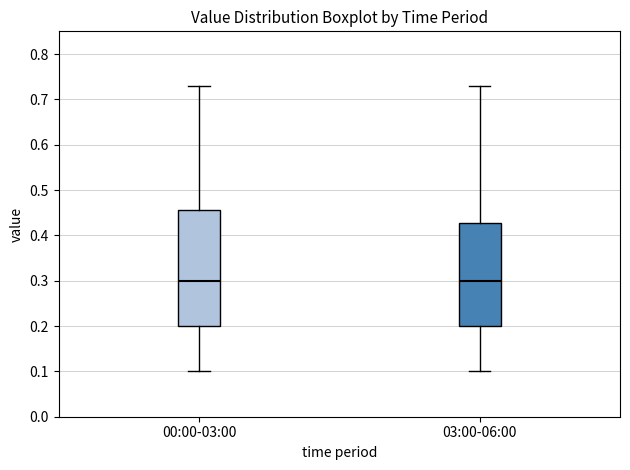

Comparing the boxes themselves (not the whiskers), which one is the tallest?

00:00-03:00